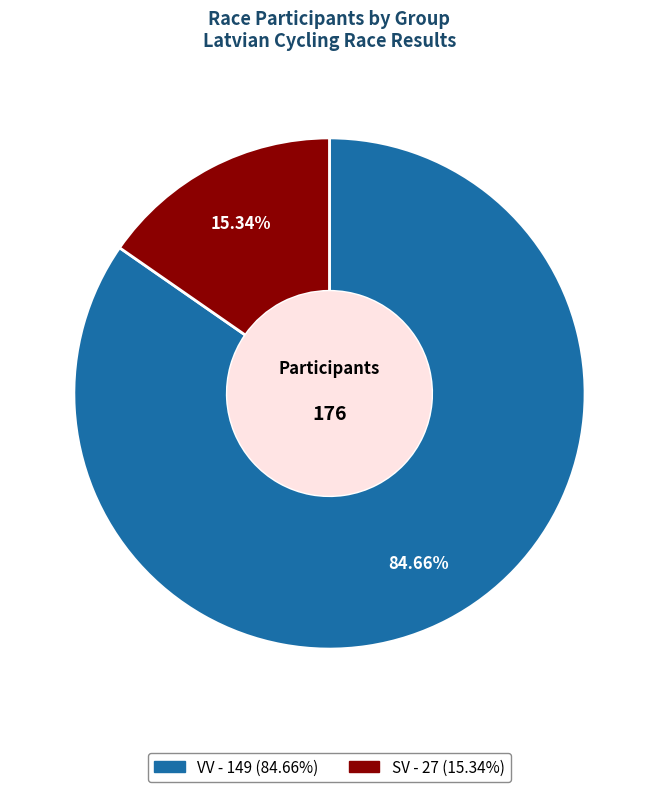

The VV slice represents 85% of the pie. True or false?

True